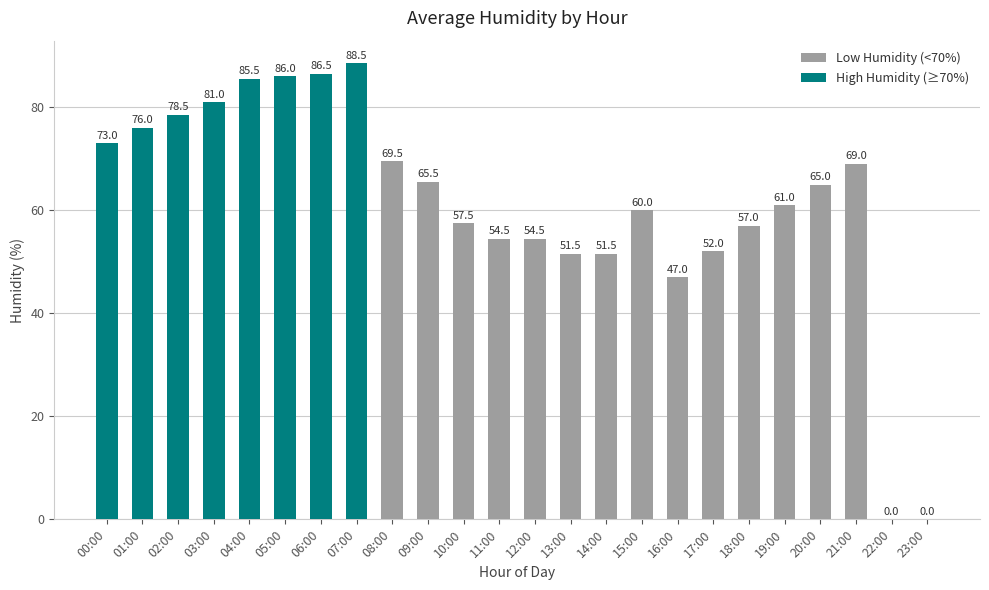

Reading right to left, extract all data points from this chart.

23:00=0.0	22:00=0.0	21:00=69.0	20:00=65.0	19:00=61.0	18:00=57.0	17:00=52.0	16:00=47.0	15:00=60.0	14:00=51.5	13:00=51.5	12:00=54.5	11:00=54.5	10:00=57.5	09:00=65.5	08:00=69.5	07:00=88.5	06:00=86.5	05:00=86.0	04:00=85.5	03:00=81.0	02:00=78.5	01:00=76.0	00:00=73.0